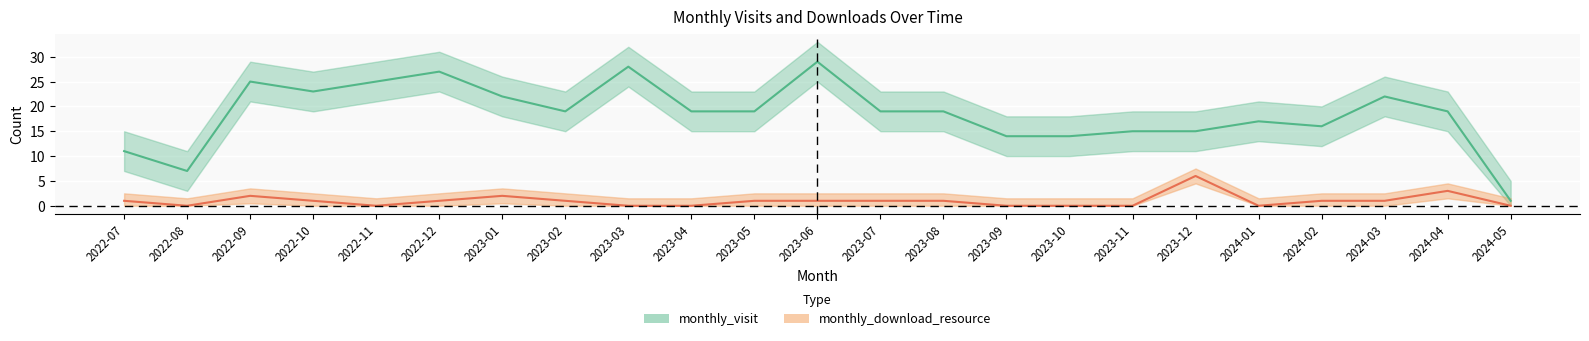

Read the monthly_download_resource value at 2023-06.

1